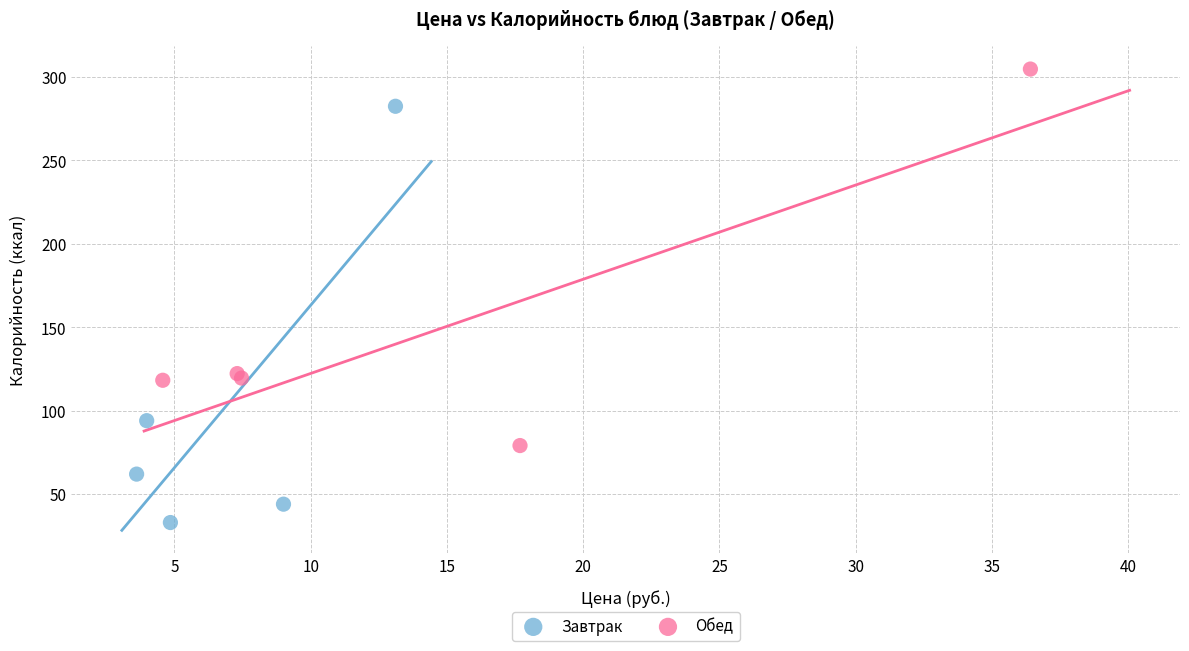

Which series contains the highest Y value?

Обед